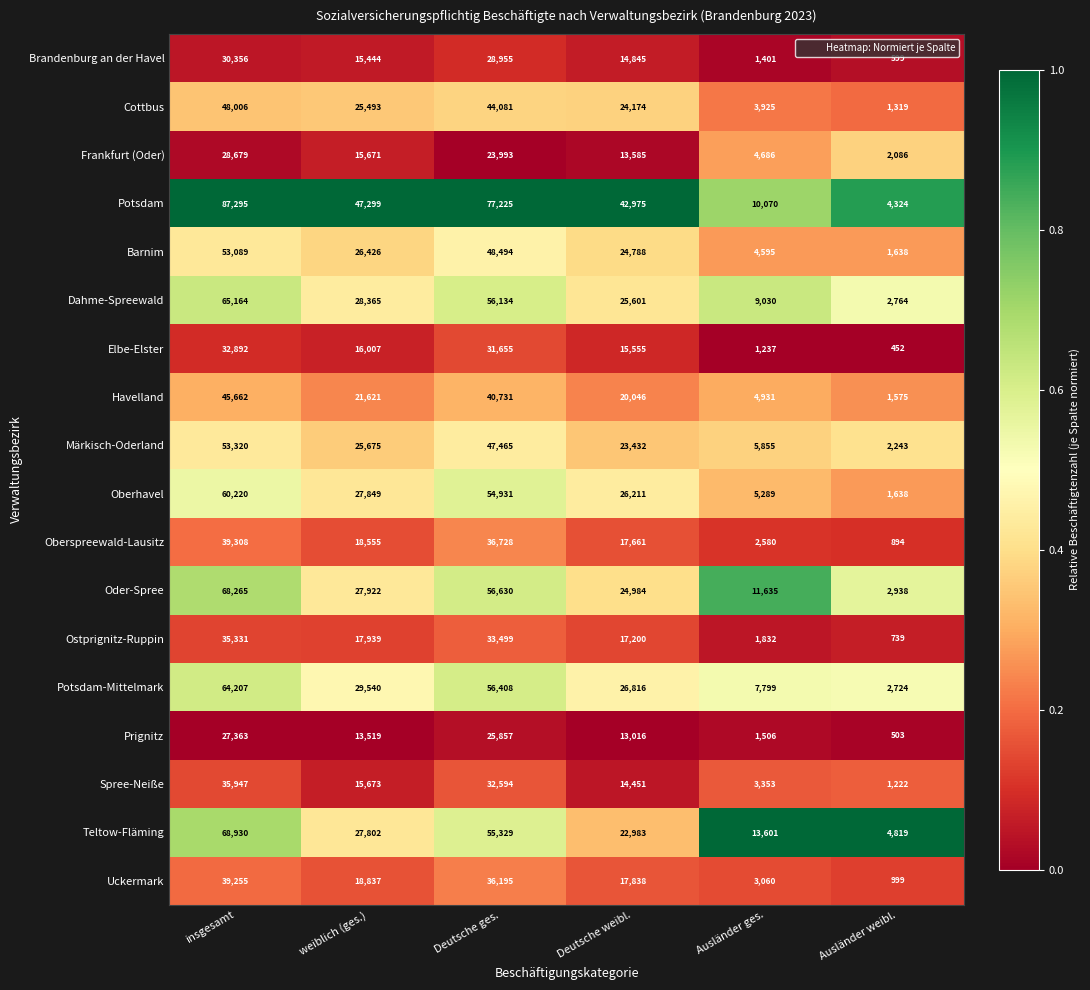

What is the greatest value displayed?

87295